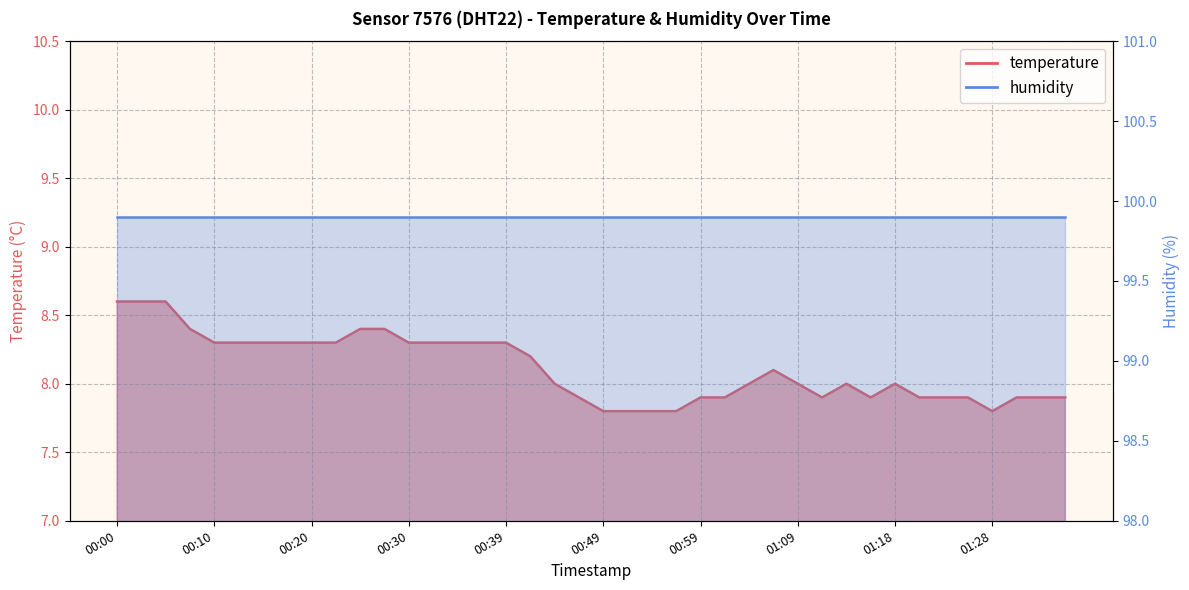

What is the smallest value displayed?

7.8